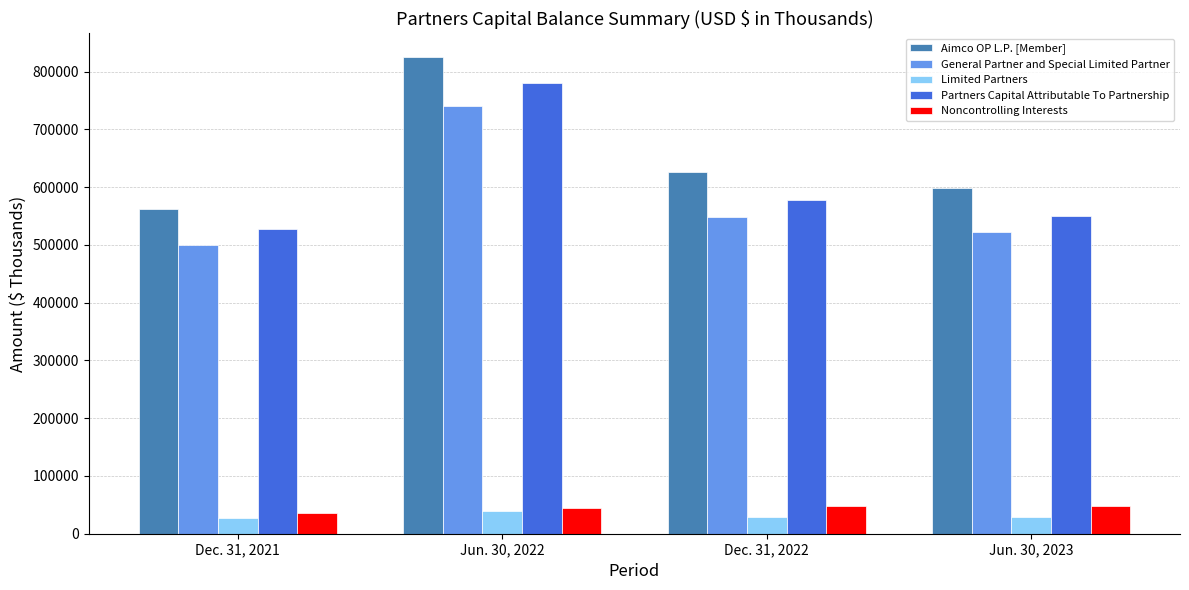

What are all the series names shown in the legend?

Aimco OP L.P. [Member], General Partner and Special Limited Partner, Limited Partners, Partners Capital Attributable To Partnership, Noncontrolling Interests